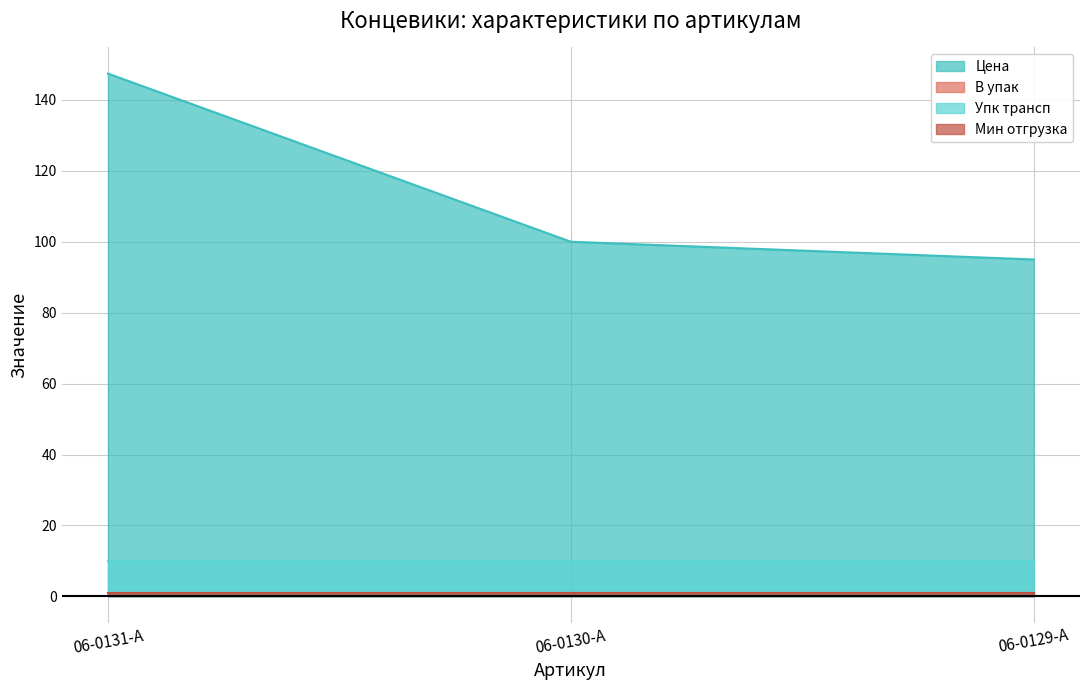

Which series has the largest range (max minus min)?

Цена